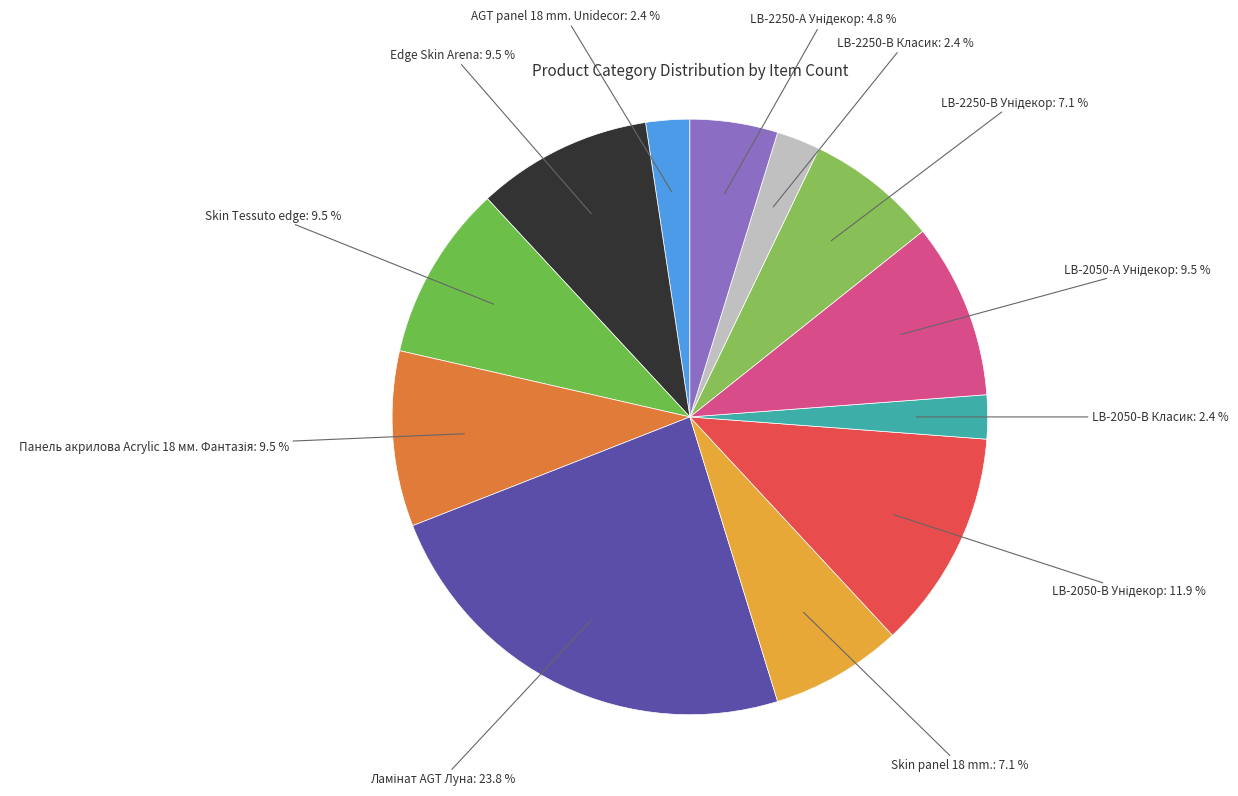

Between Skin panel 18 mm.: 7.1 % and LB-2050-В Класик: 2.4 %, which is larger?

Skin panel 18 mm.: 7.1 %